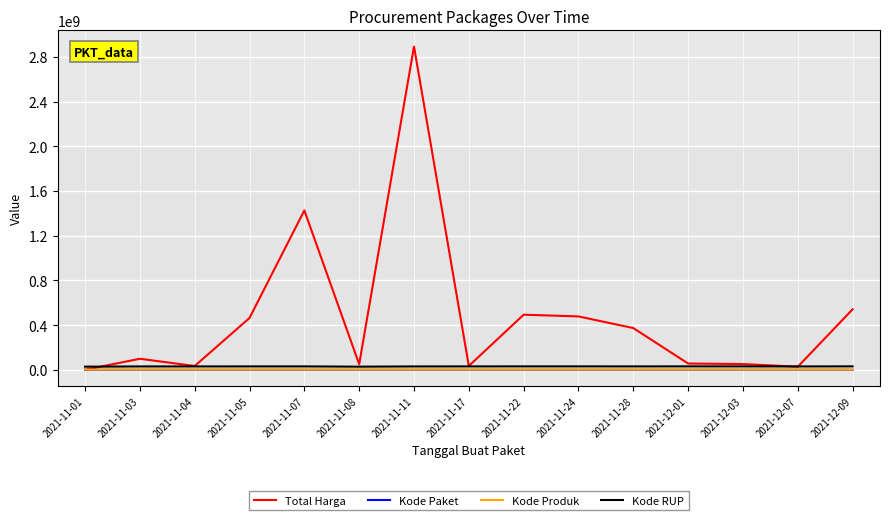

At which category is the sum across all series the highest?

2021-11-11